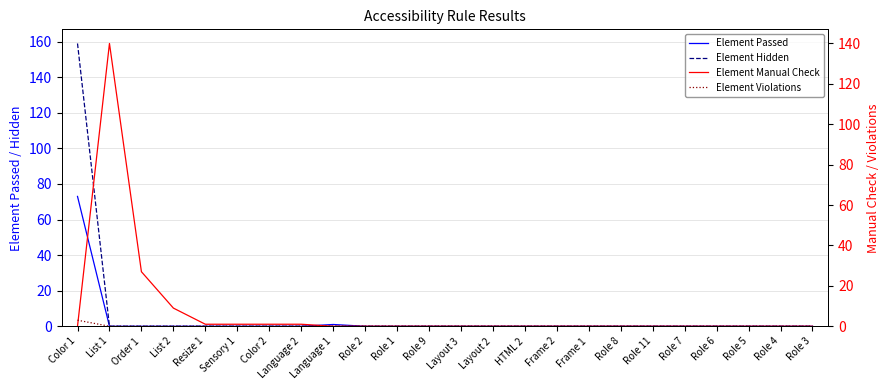

Where is the first local maximum for Element Manual Check?

List 1